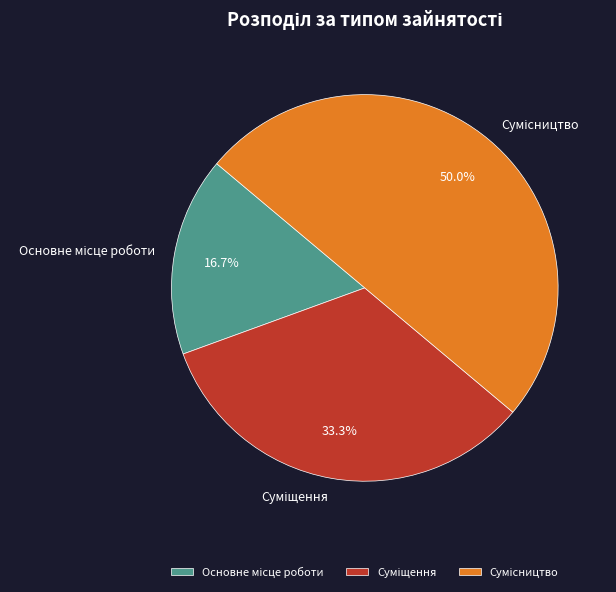

How many slices are in this pie chart?

3